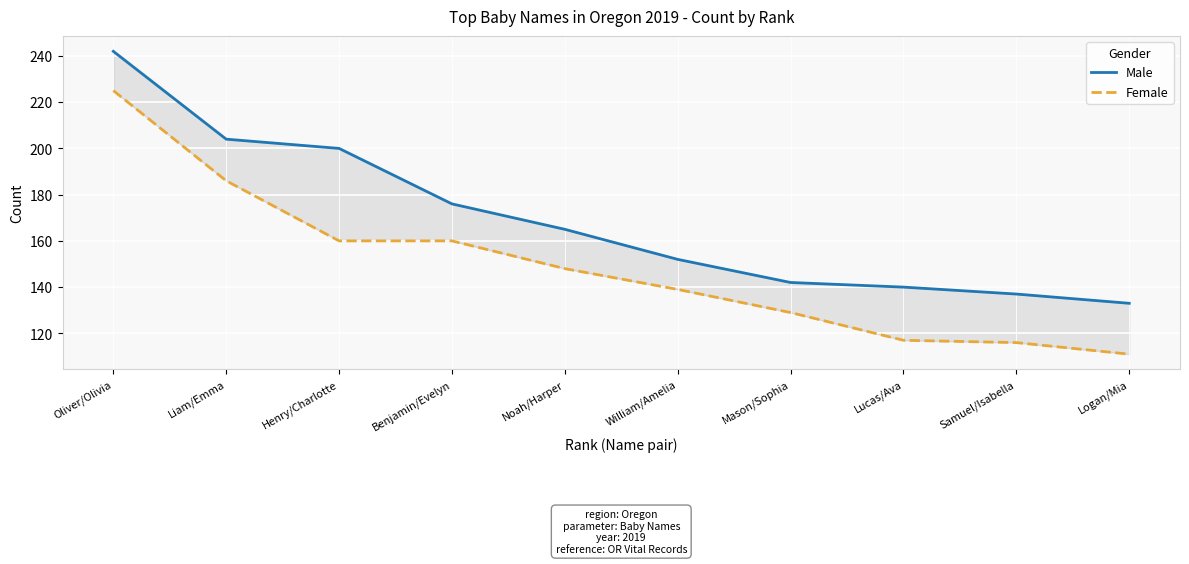

Which category has the lowest value in the Male series?

Logan/Mia